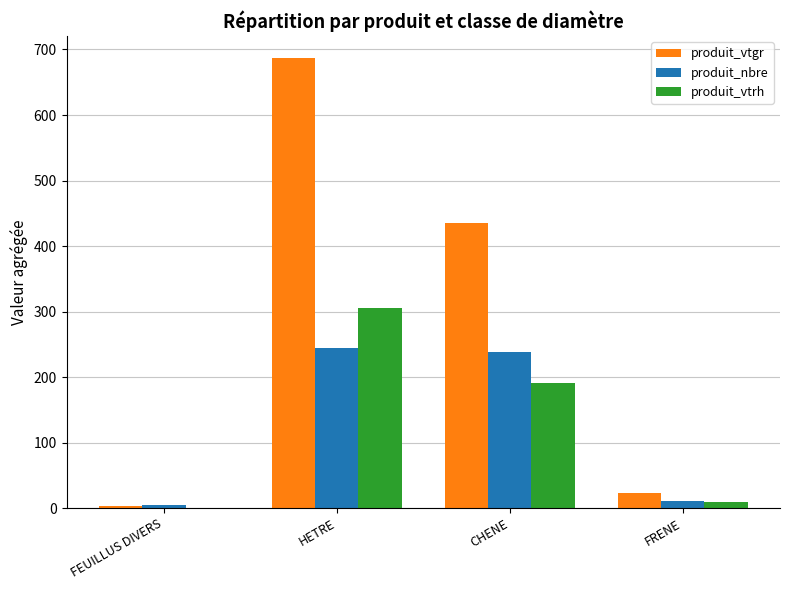

Are the bars horizontal?

No